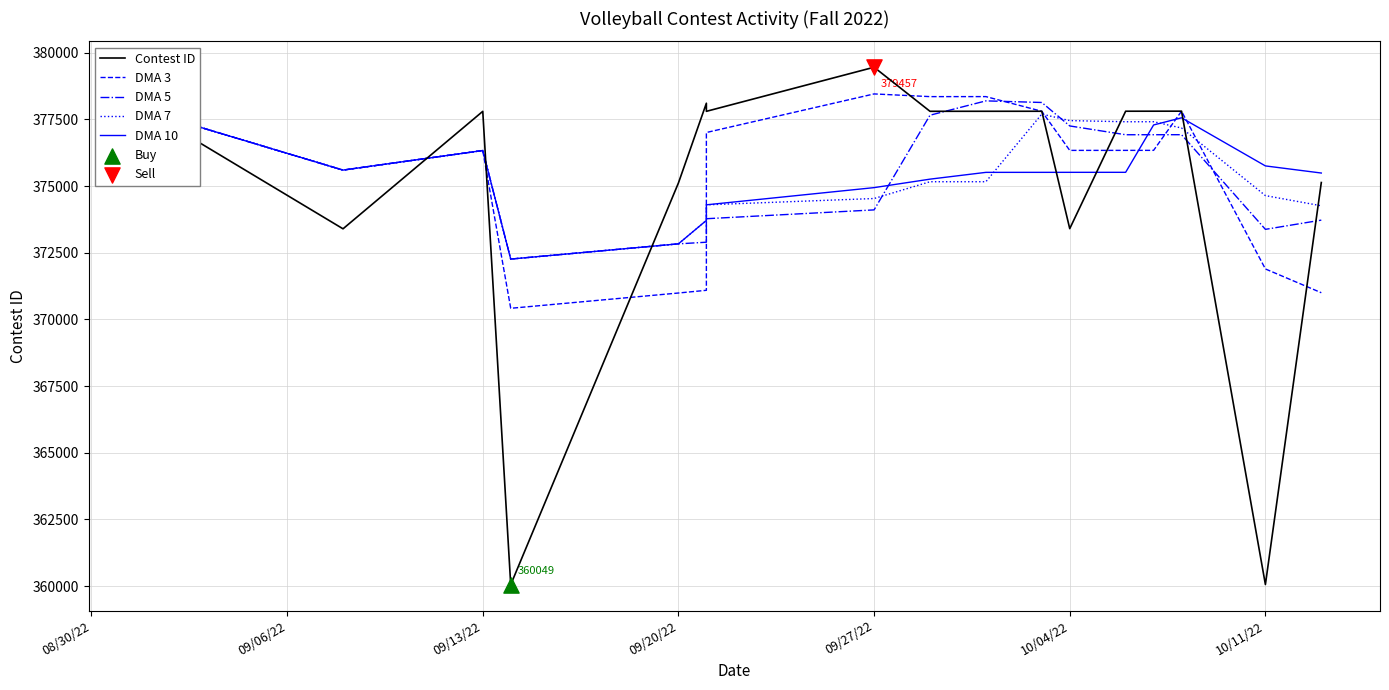

What are all the series names shown in the legend?

Contest ID, DMA 3, DMA 5, DMA 7, DMA 10